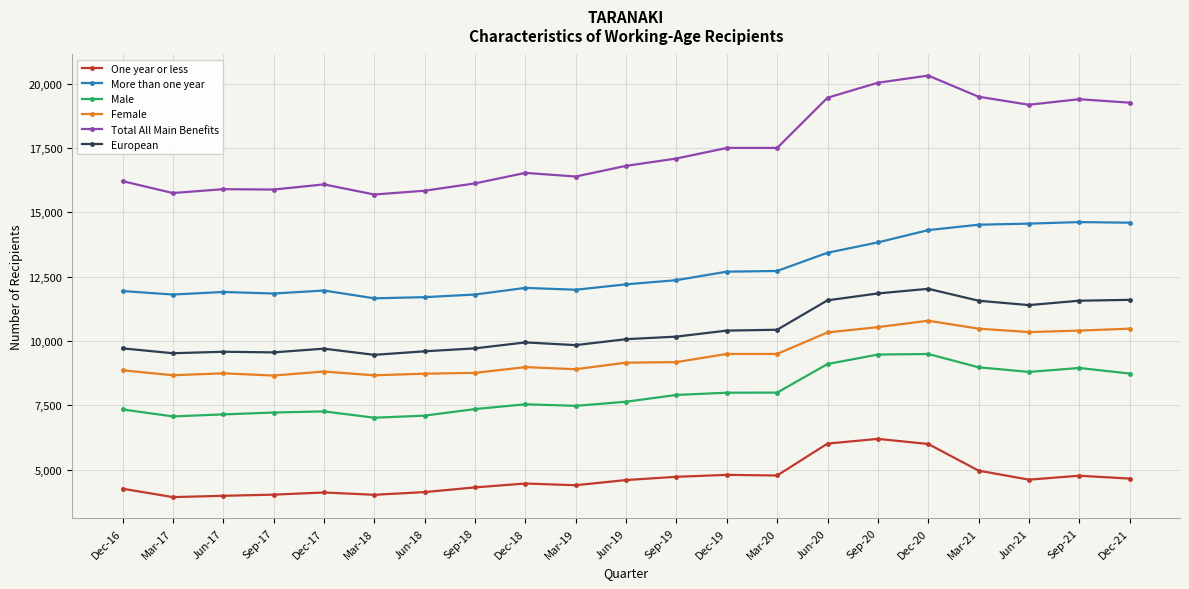

What is the spread (max minus min) of values at Sep-19?

12363